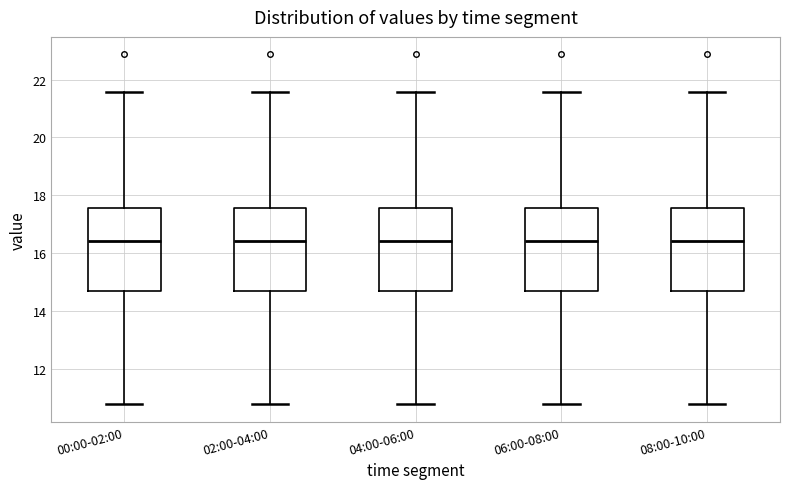

Where does the median line of the box for 06:00-08:00 sit on the y-axis? The values are not printed on the chart, so give them approximately, as read against the axis.

16.4